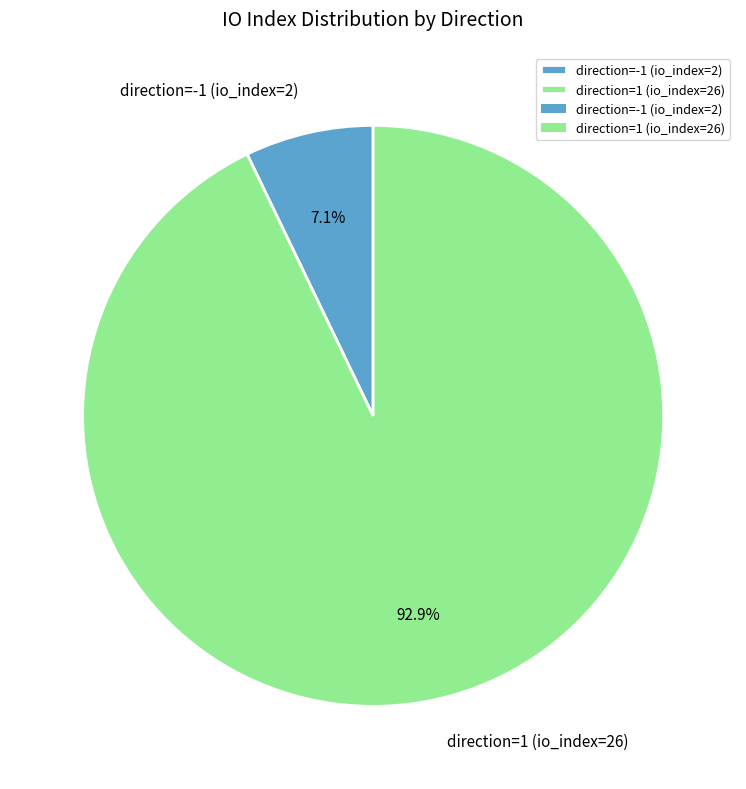

What is the largest slice in the pie chart?

direction=1 (io_index=26)